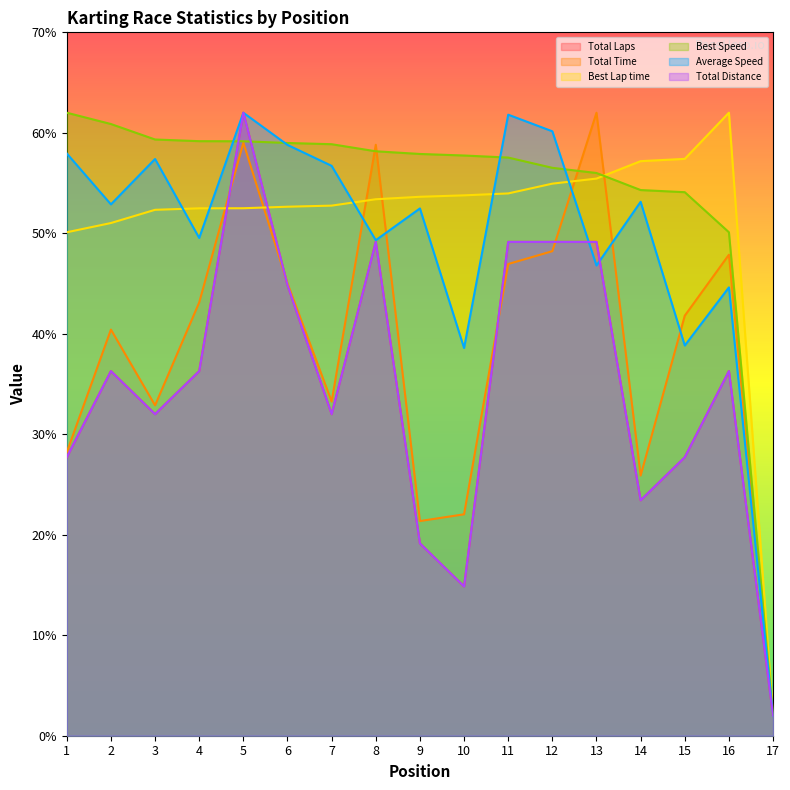

At which category is the sum across all series the highest?

5